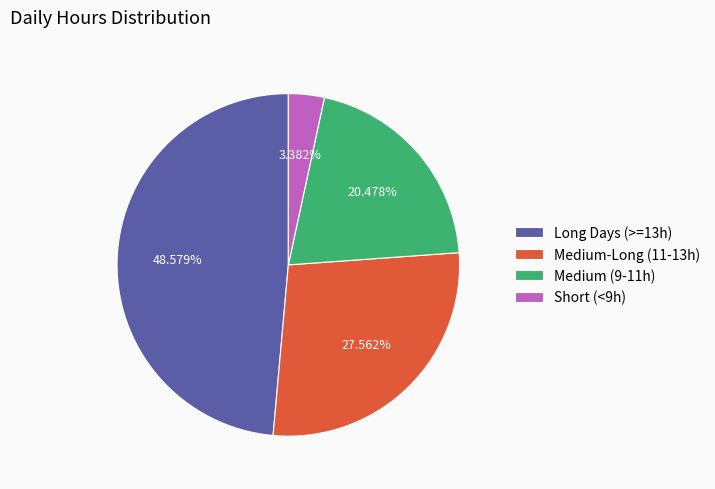

Between Long Days (>=13h) and Medium (9-11h), which is larger?

Long Days (>=13h)